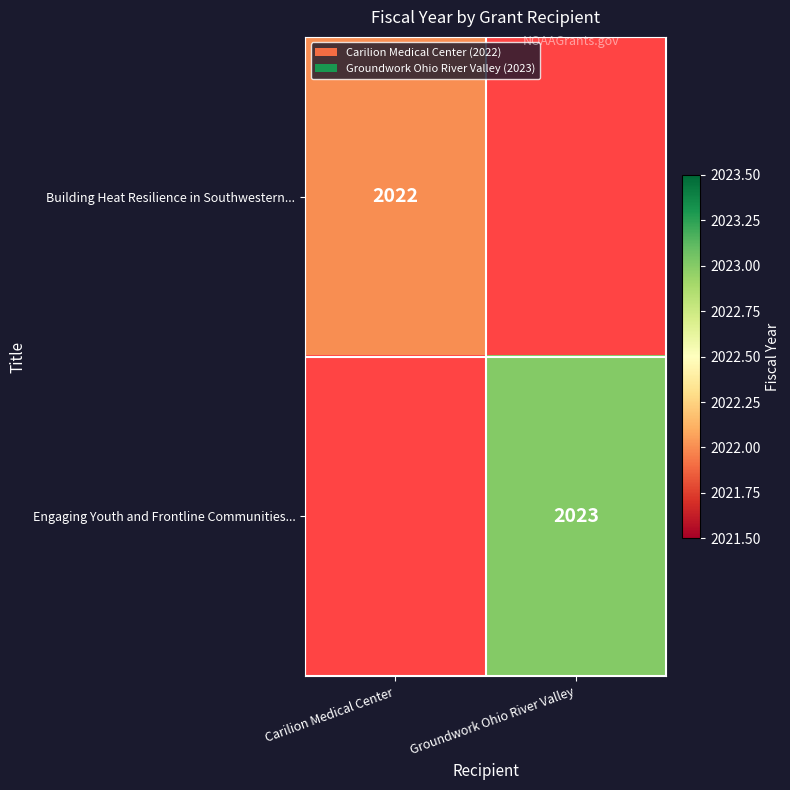

How many positive values does the Engaging Youth and Frontline Communities... series have?

1